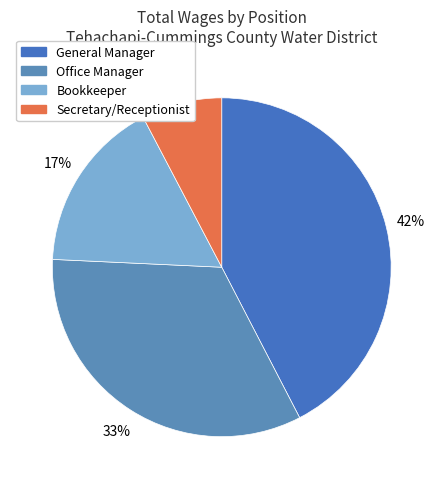

To the nearest percent, what portion does Bookkeeper represent?

17%